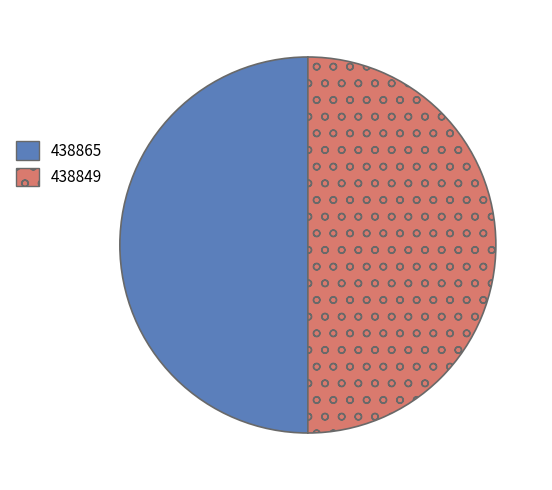

Is the sum of 438865 and 438849 greater than half?

Yes